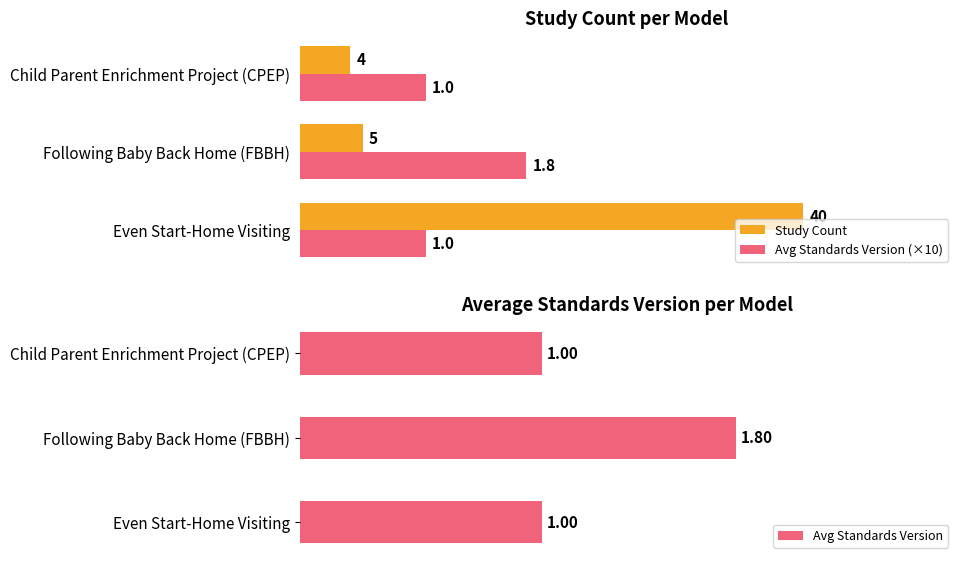

What are all the series names shown in the legend?

Study Count, Avg Standards Version (×10), Avg Standards Version